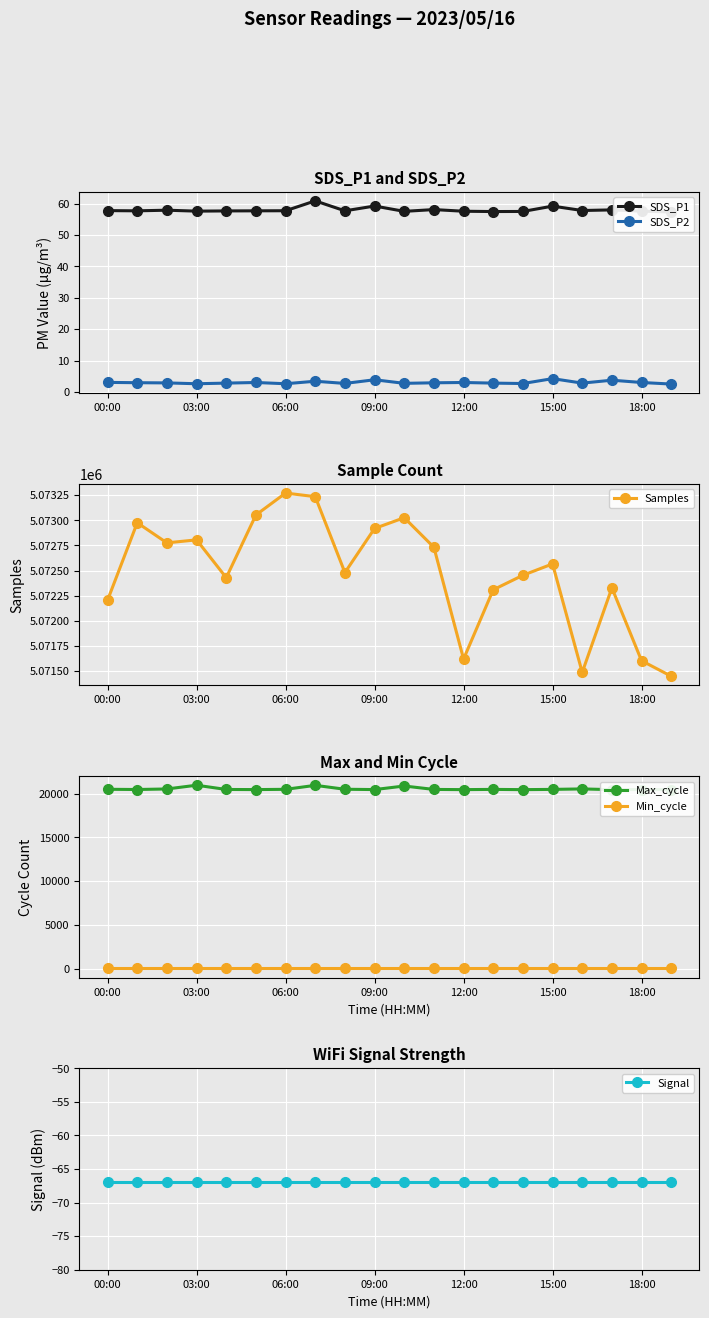

What are all the series names shown in the legend?

SDS_P1, SDS_P2, Samples, Max_cycle, Min_cycle, Signal